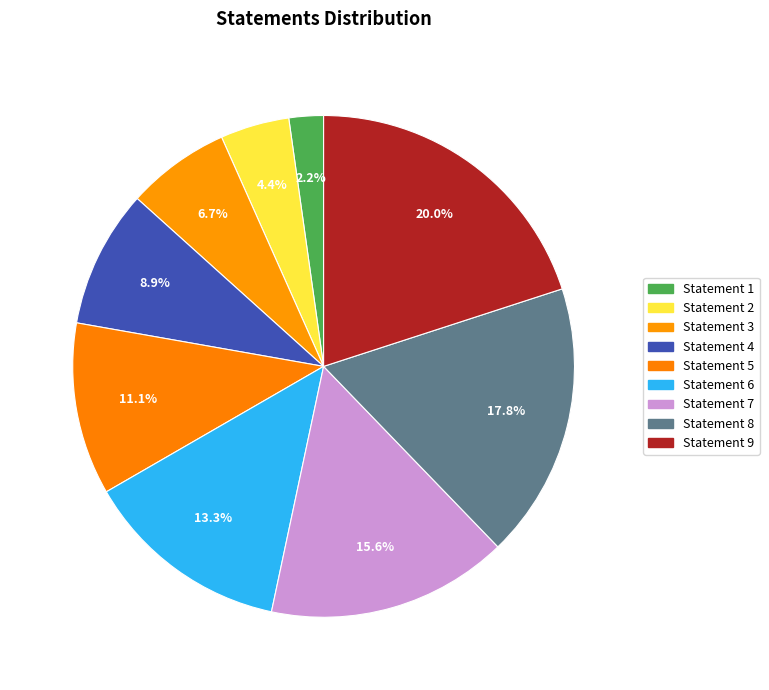

Count the number of slices in the pie.

9